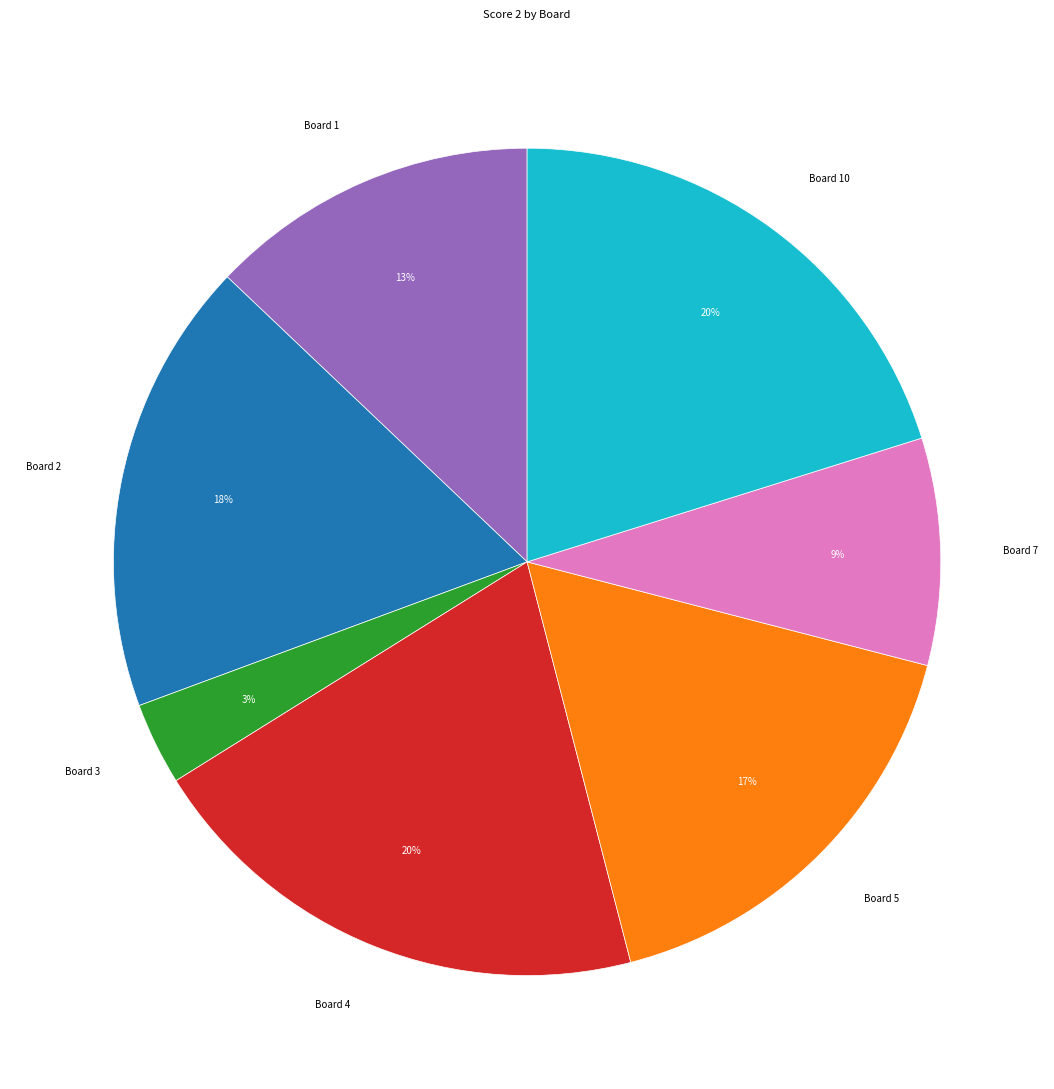

To the nearest percent, what is the difference between the largest and smallest slice percentages?

17%